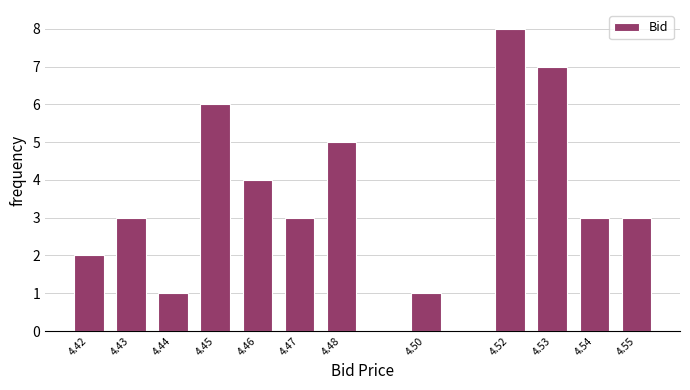

Reading left to right, what are all the values shown in this chart?

2	3	1	6	4	3	5	1	8	7	3	3